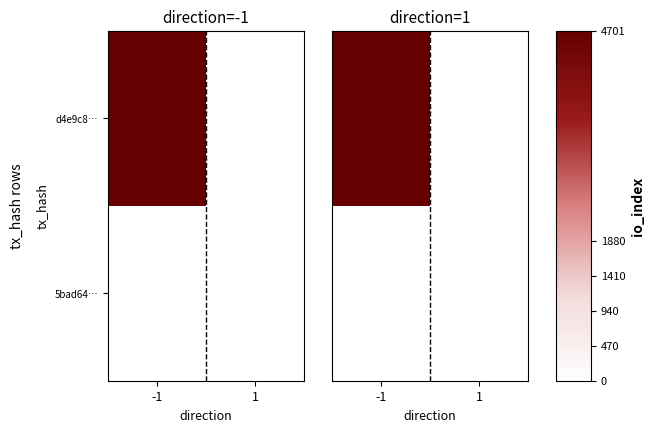

Between 1 and -1, which is larger?

-1